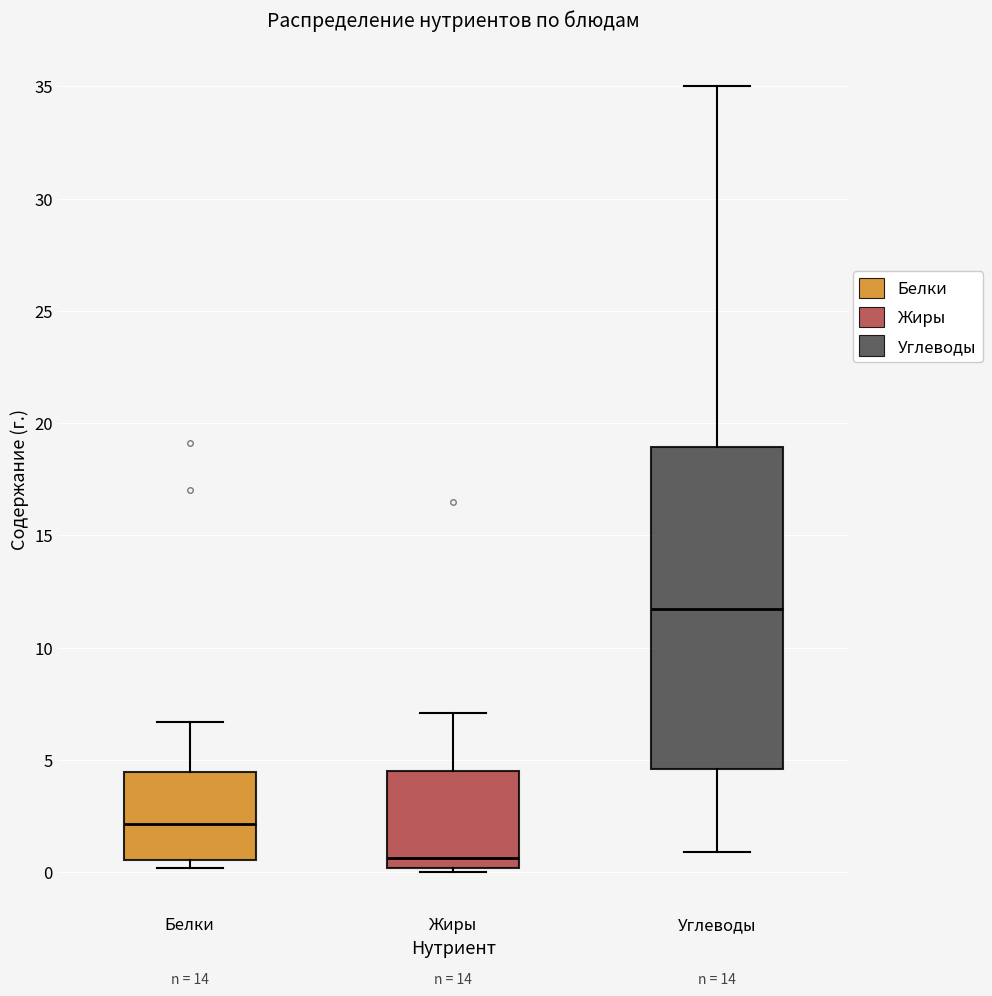

Reading left to right, read every box against the y-axis: the position of its median line, the range the box covers, and the ends of its whiskers. The values are not printed on the chart, so give them approximately, as read against the axis.

Белки: median 2.0, box 0.5 to 4.5, whiskers 0.0 to 6.5
Жиры: median 0.5, box 0.0 to 4.5, whiskers 0.0 (just below the box's lower edge) to 7.0
Углеводы: median 11.5, box 4.5 to 19.0, whiskers 1.0 to 35.0